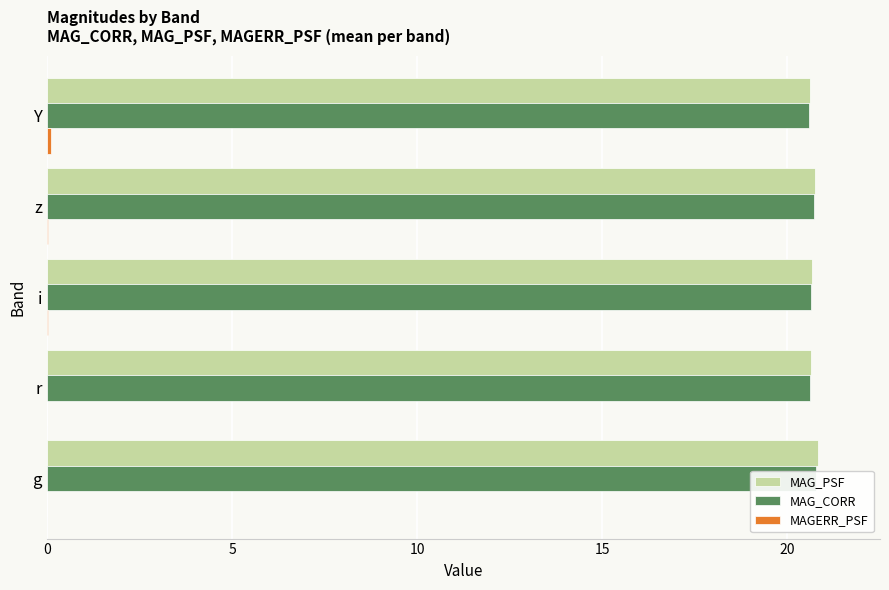

Read the MAG_CORR value at Y.

20.6